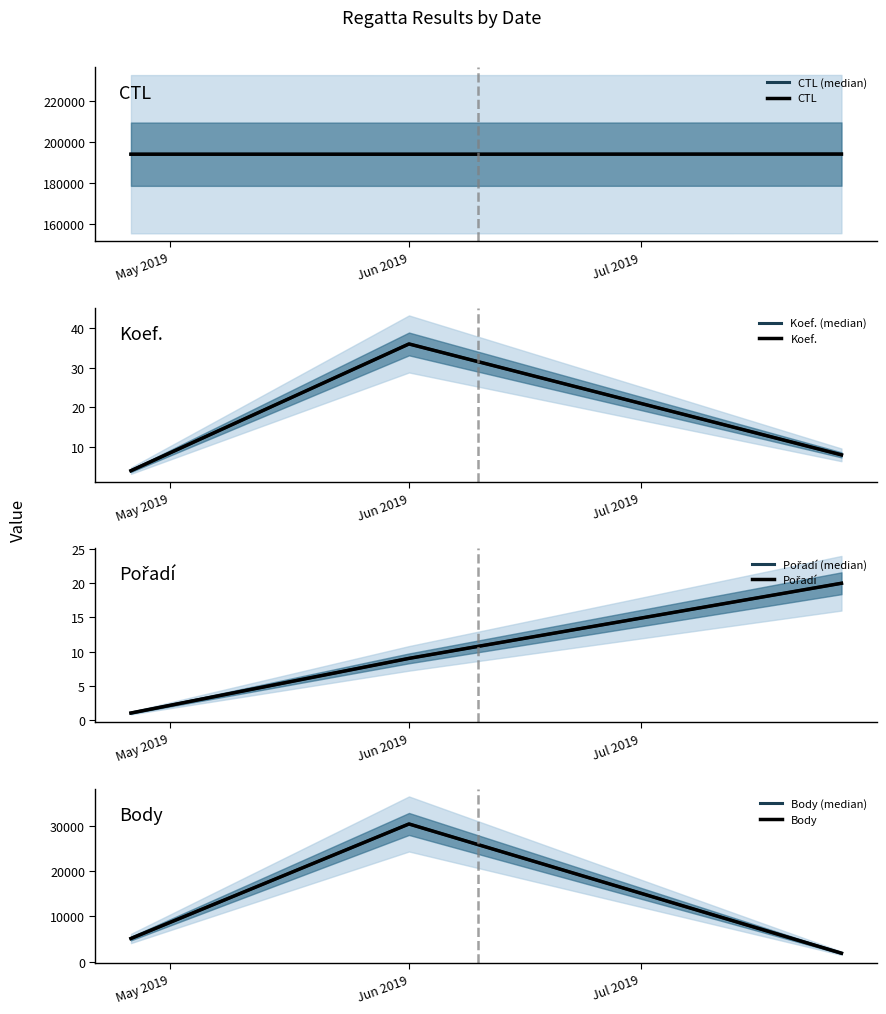

Which label corresponds to the largest value in the chart?

2019-07-27